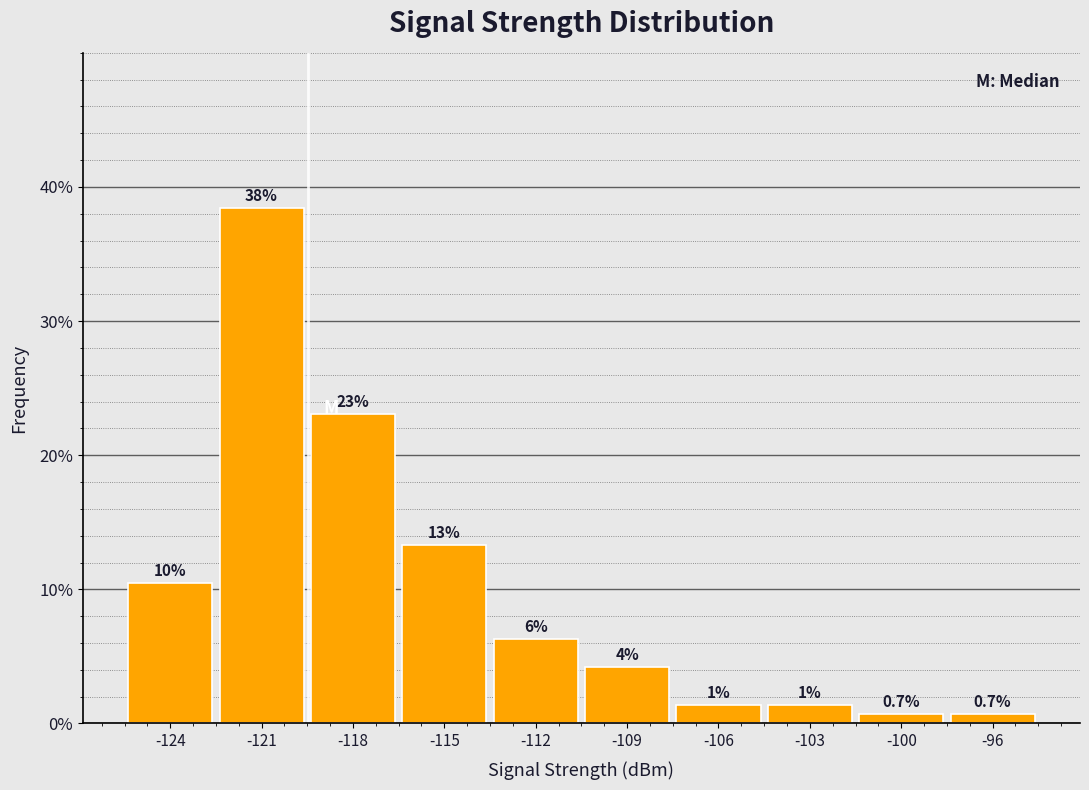

Are the bars horizontal?

No